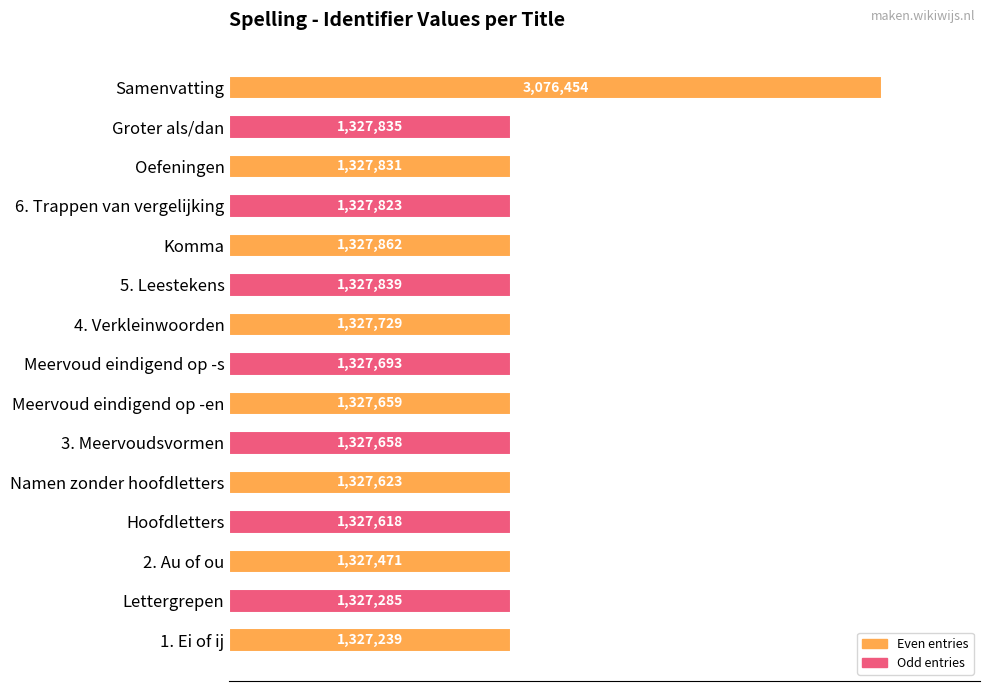

Are the bars horizontal?

Yes